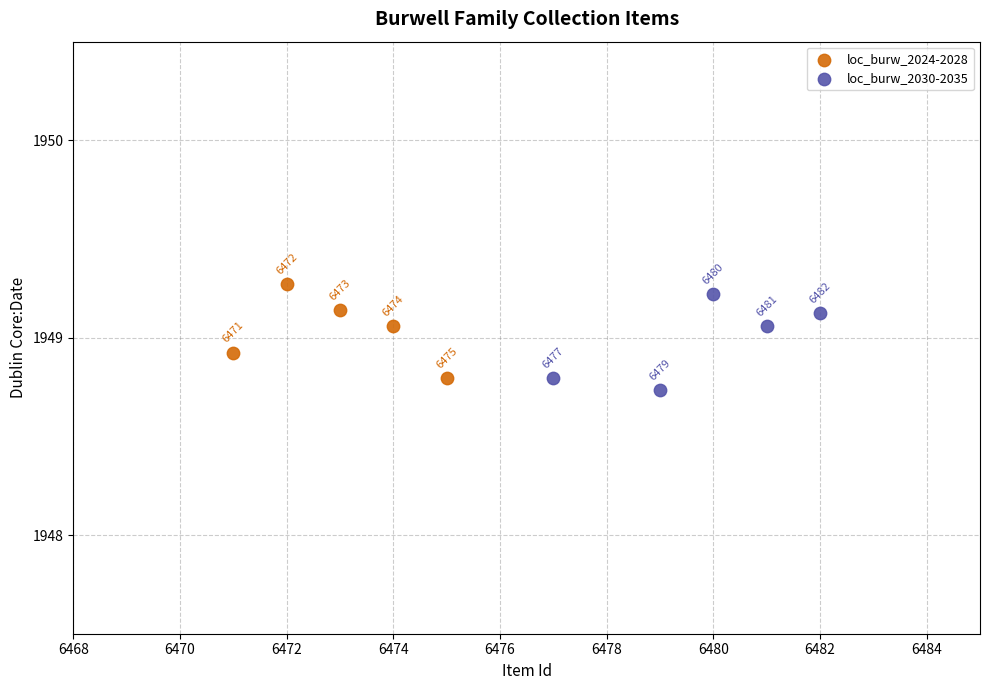

Which series has the widest spread of Y values?

loc_burw_2030-2035